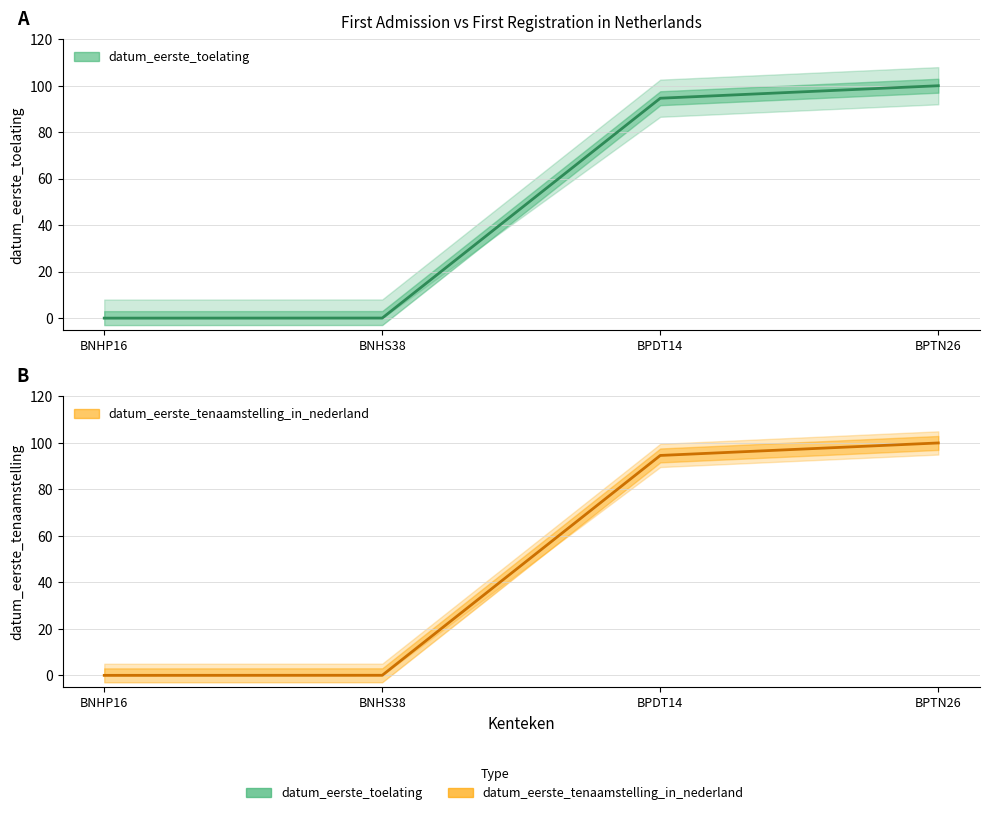

Where is datum_eerste_tenaamstelling_in_nederland nearest to the value 49?

BPDT14